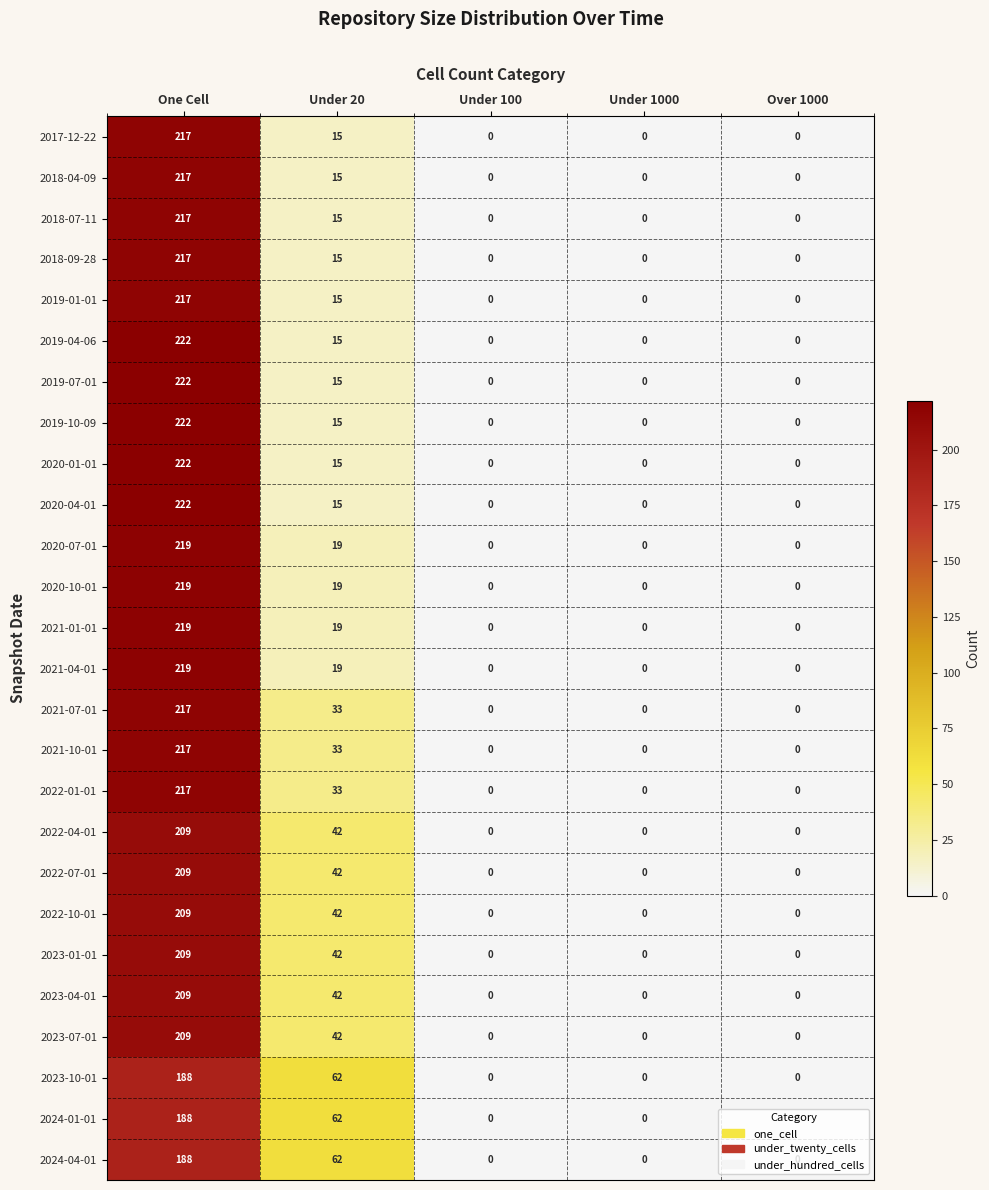

What is the spread (max minus min) of values at One Cell?

34